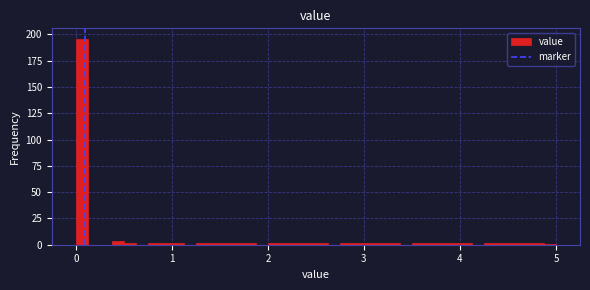

Read against the x-axis, roughly where is the centre of the tallest bar?

0.1